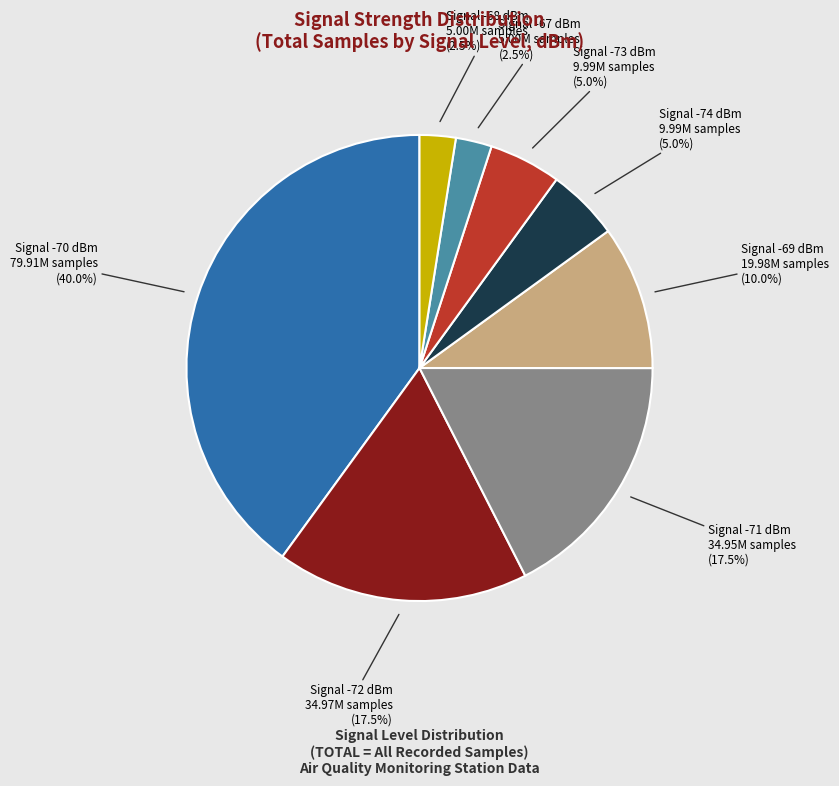

Is there any slice that represents more than half of the pie?

No